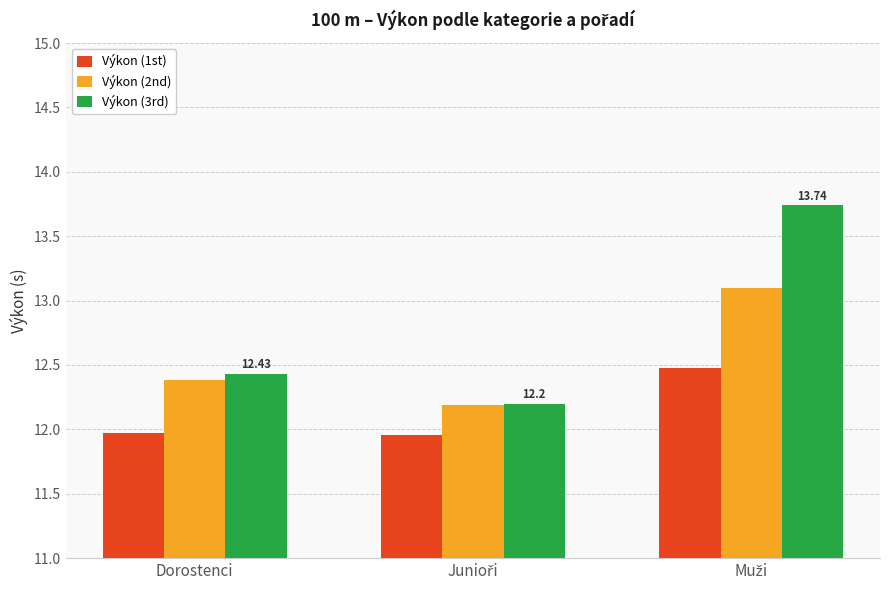

What position from the left is Dorostenci?

1